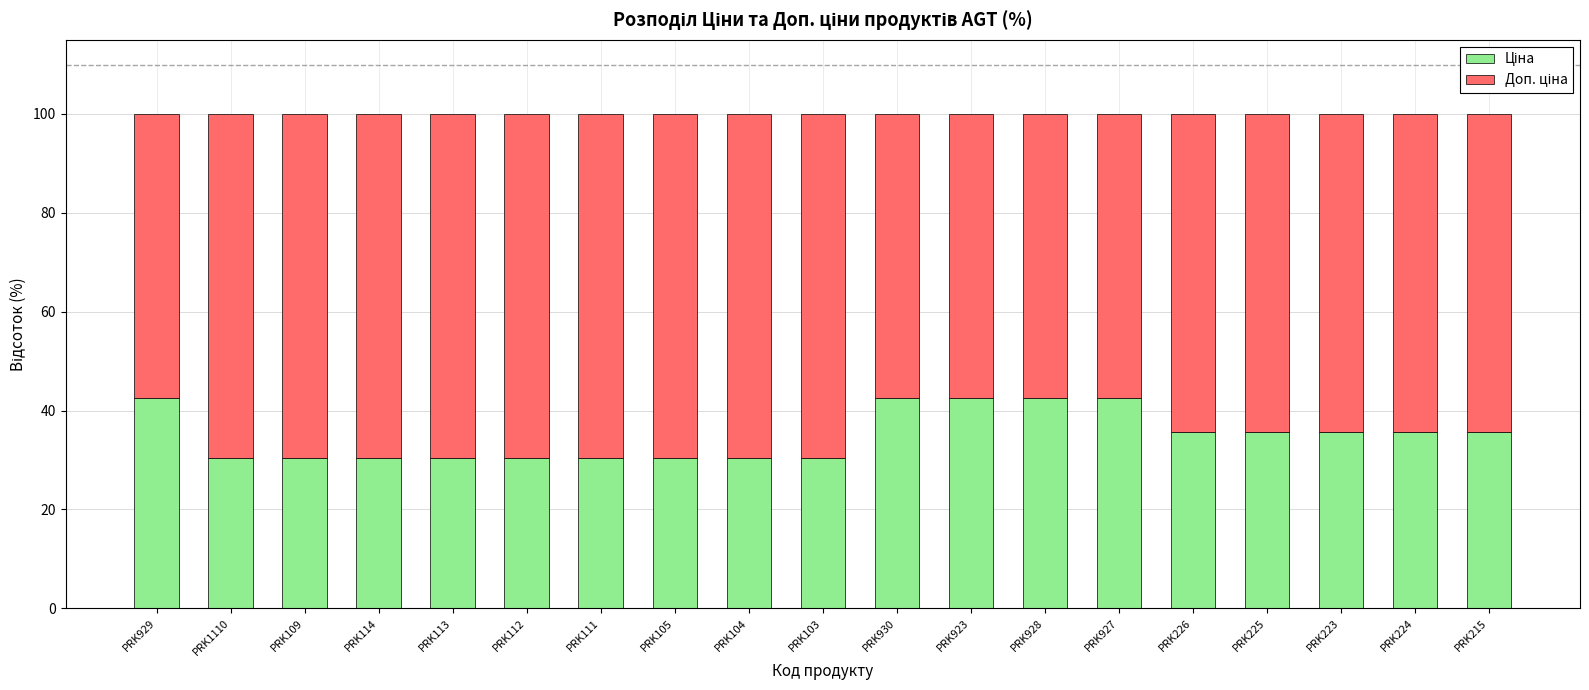

What is the total value across all series at PRK225?

100.0